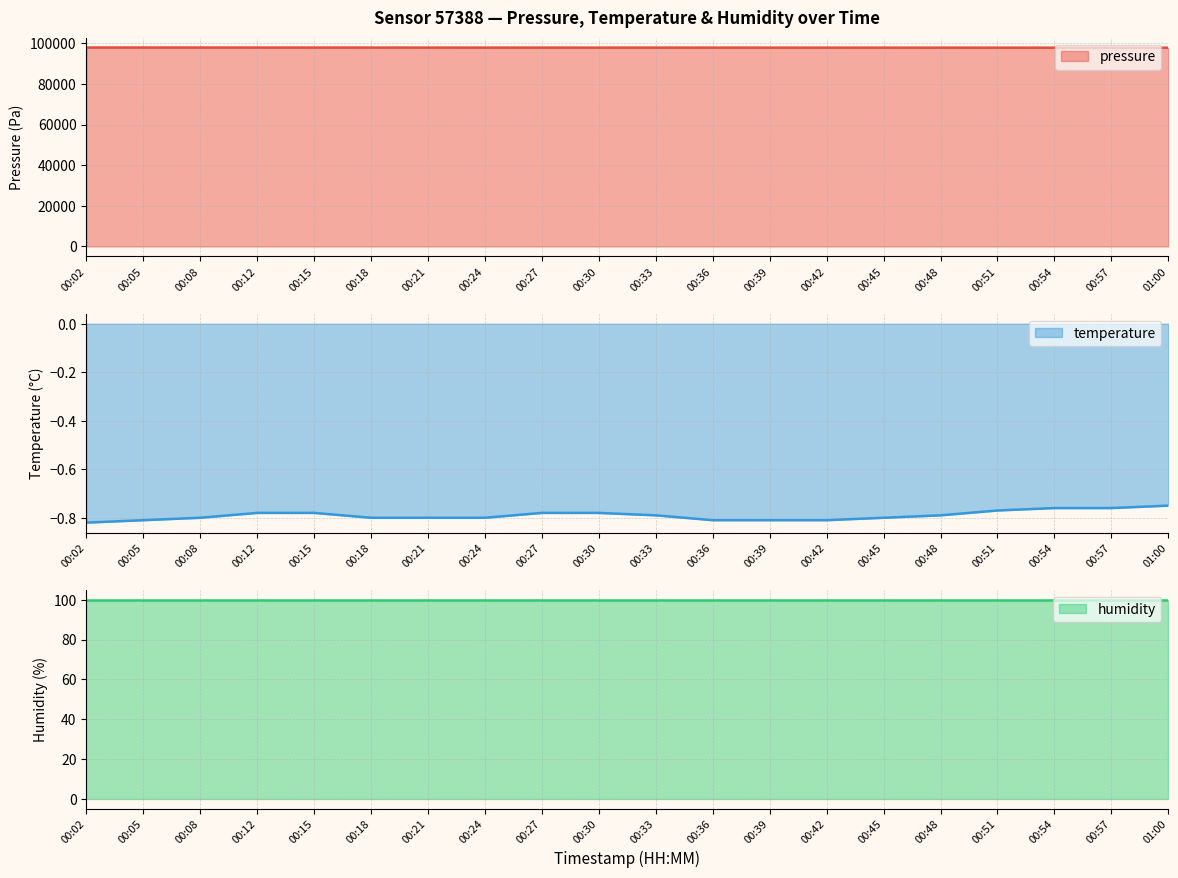

List the labels in order of pressure value, largest first.

00:02, 00:05, 00:08, 00:15, 00:12, 00:18, 00:21, 00:27, 00:24, 00:30, 00:36, 00:33, 00:39, 00:42, 00:45, 00:48, 00:51, 00:54, 00:57, 01:00